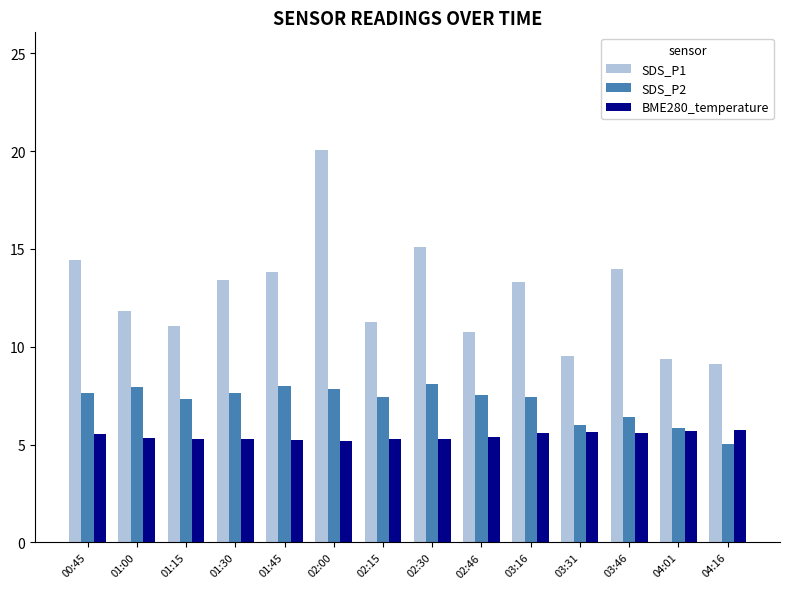

What is the spread (max minus min) of values at 01:15?

5.8